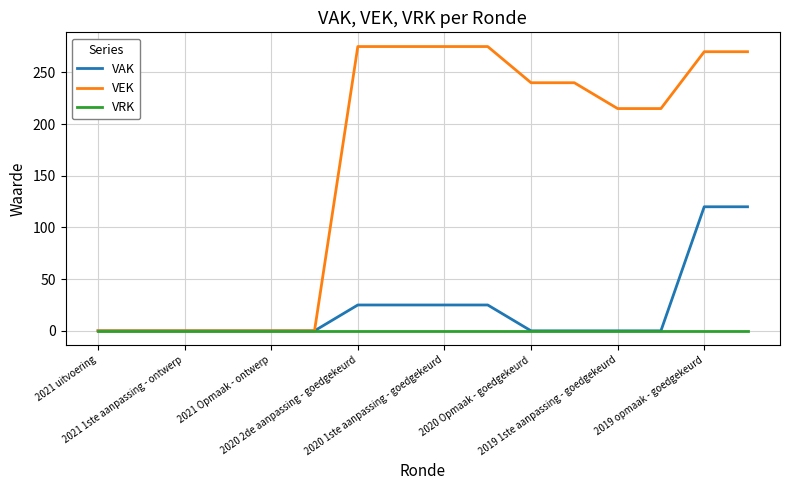

Is this an area chart (filled region under the line)?

No